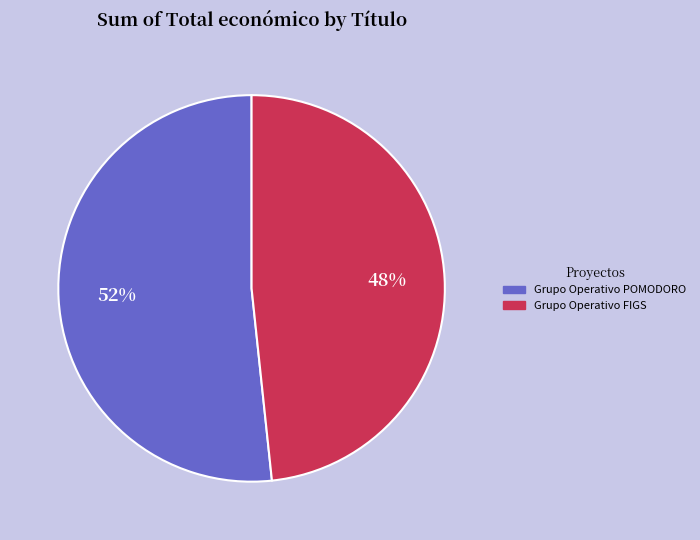

Which category has the biggest portion of the pie?

Grupo Operativo POMODORO